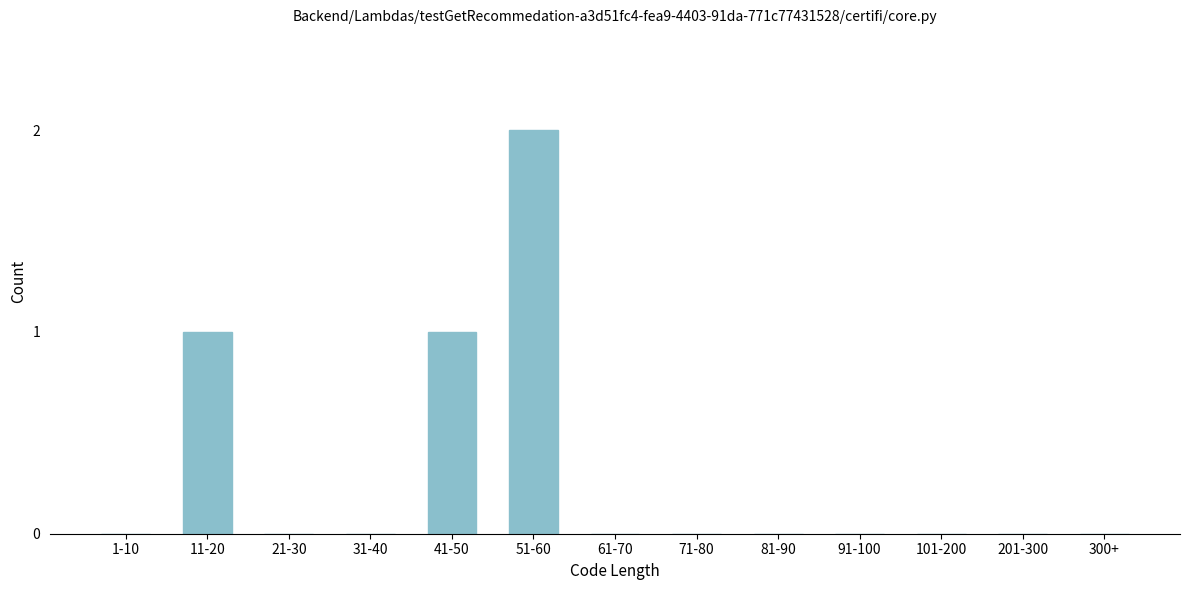

Reading left to right, list all the values displayed in this chart.

1-10=0	11-20=1	21-30=0	31-40=0	41-50=1	51-60=2	61-70=0	71-80=0	81-90=0	91-100=0	101-200=0	201-300=0	300+=0